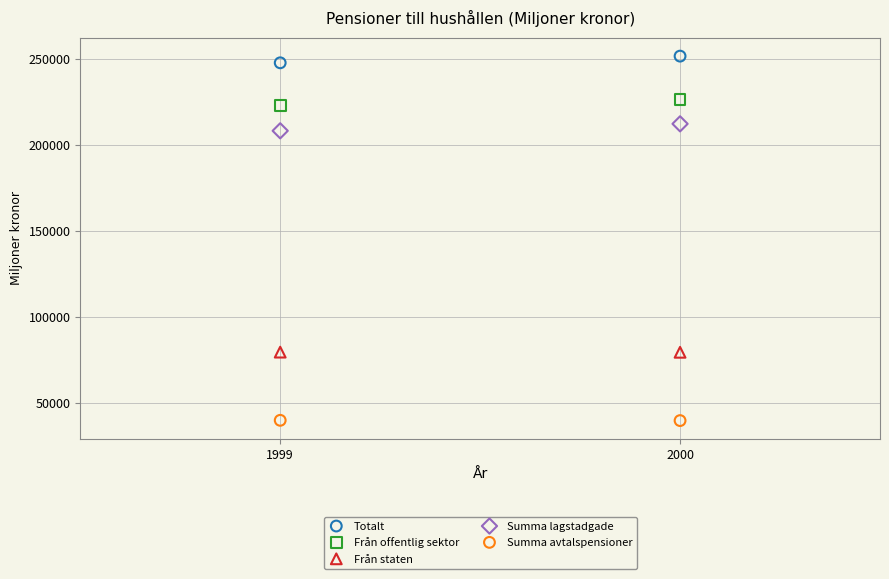

Across all data points, what is the range of Y values (max minus min)?

212411